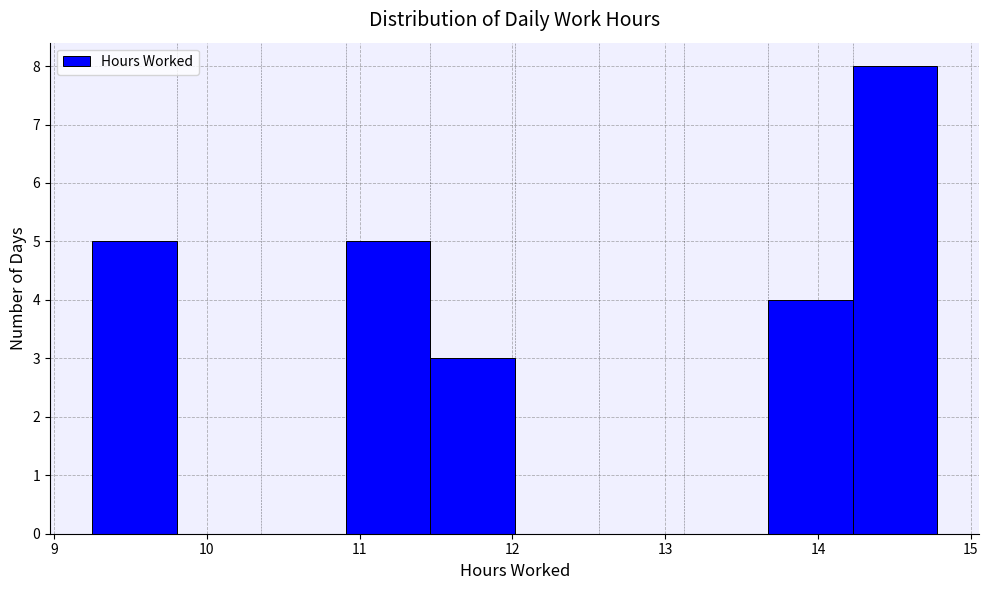

Reading left to right, list every bar in this chart as the range it spans on the x-axis followed by its height. Neither the bar edges nor the heights are printed on the chart, so give them approximately, as read against the axes.

9.3 to 9.8: 5
9.8 to 10.4: 0
10.4 to 10.9: 0
10.9 to 11.5: 5
11.5 to 12.0: 3
12.0 to 12.6: 0
12.6 to 13.1: 0
13.1 to 13.7: 0
13.7 to 14.2: 4
14.2 to 14.8: 8